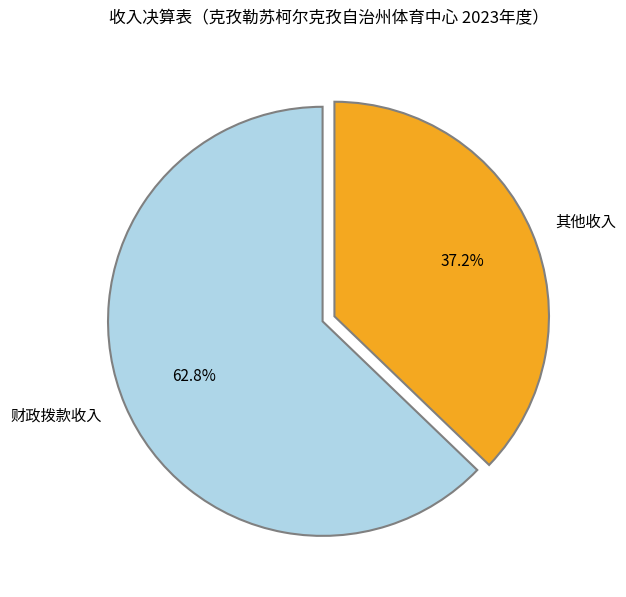

Between 其他收入 and 财政拨款收入, which is larger?

财政拨款收入